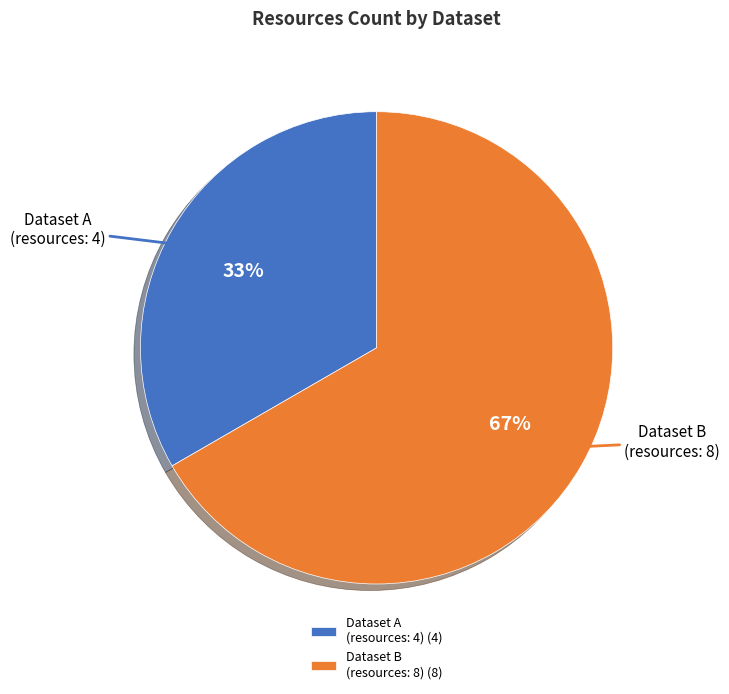

Do Dataset B (resources: 8) and Dataset A (resources: 4) together represent more than half of the pie?

Yes